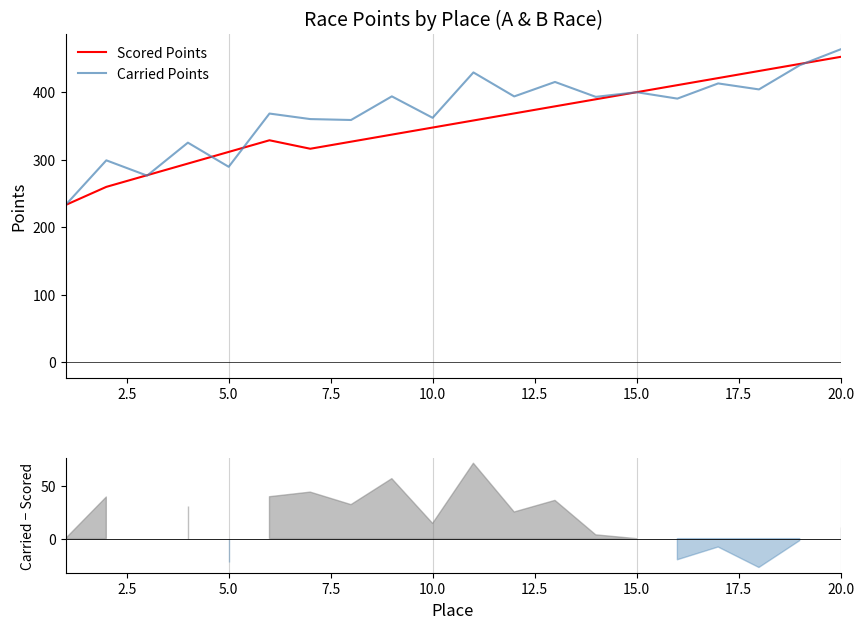

Reading right to left, transcribe all the data shown in this chart.

Scored Points: 452.4	441.9	431.4	420.9	410.5	400.0	389.5	379.1	368.6	358.1	347.6	337.2	326.7	316.2	328.8	311.5	294.2	277.0	259.7	232.8
Carried Points: 463.5	440.0	404.1	413.0	390.5	400.0	393.1	415.2	393.8	429.3	362.1	393.8	358.8	360.2	368.4	289.5	325.2	276.4	299.0	232.8